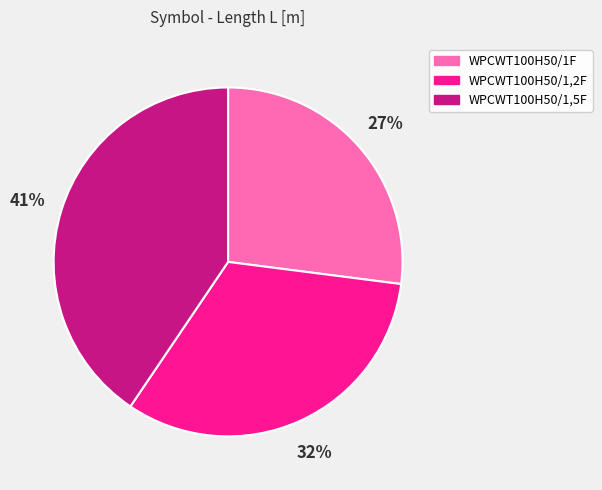

How many segments does this pie chart have?

3